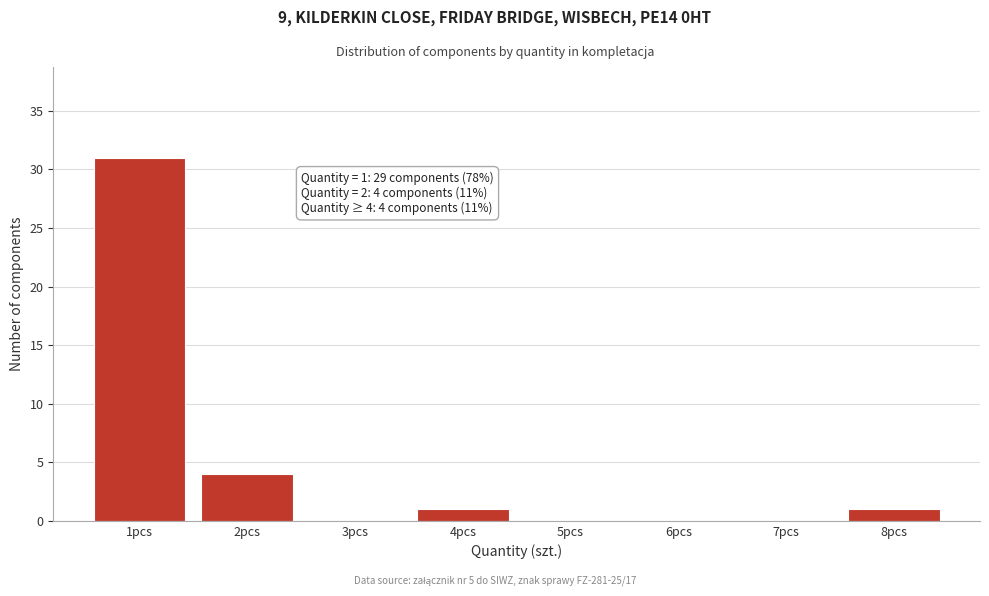

Reading left to right, list all the values displayed in this chart.

1pcs=31	2pcs=4	3pcs=0	4pcs=1	5pcs=0	6pcs=0	7pcs=0	8pcs=1